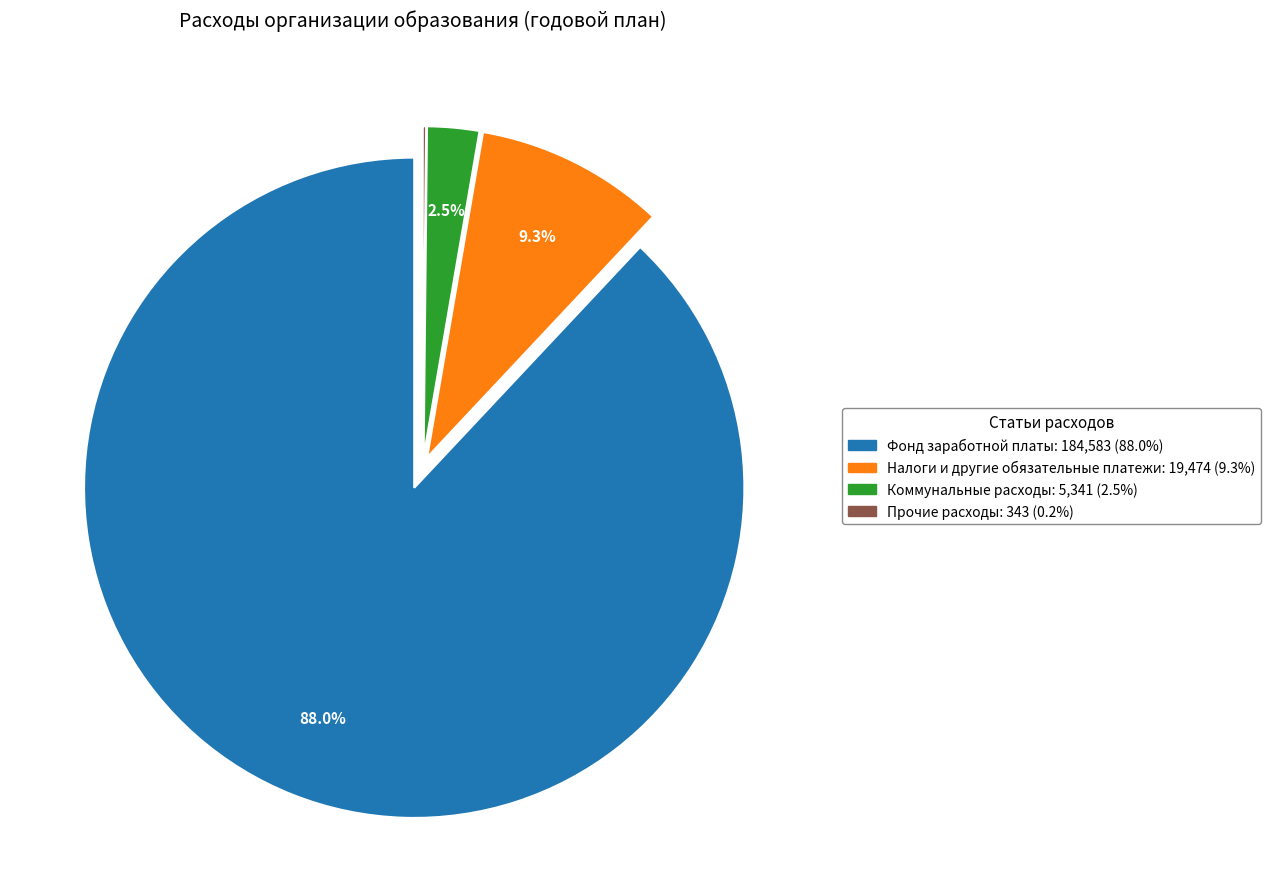

Does any single category account for the majority?

Yes